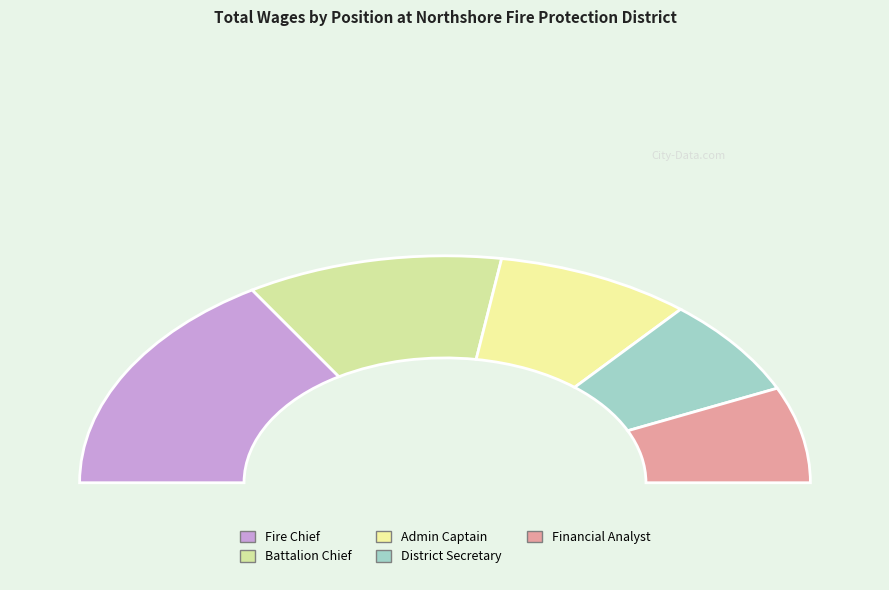

Approximately how many times larger is the value at Financial Analyst compared to Fire Chief?

0.4